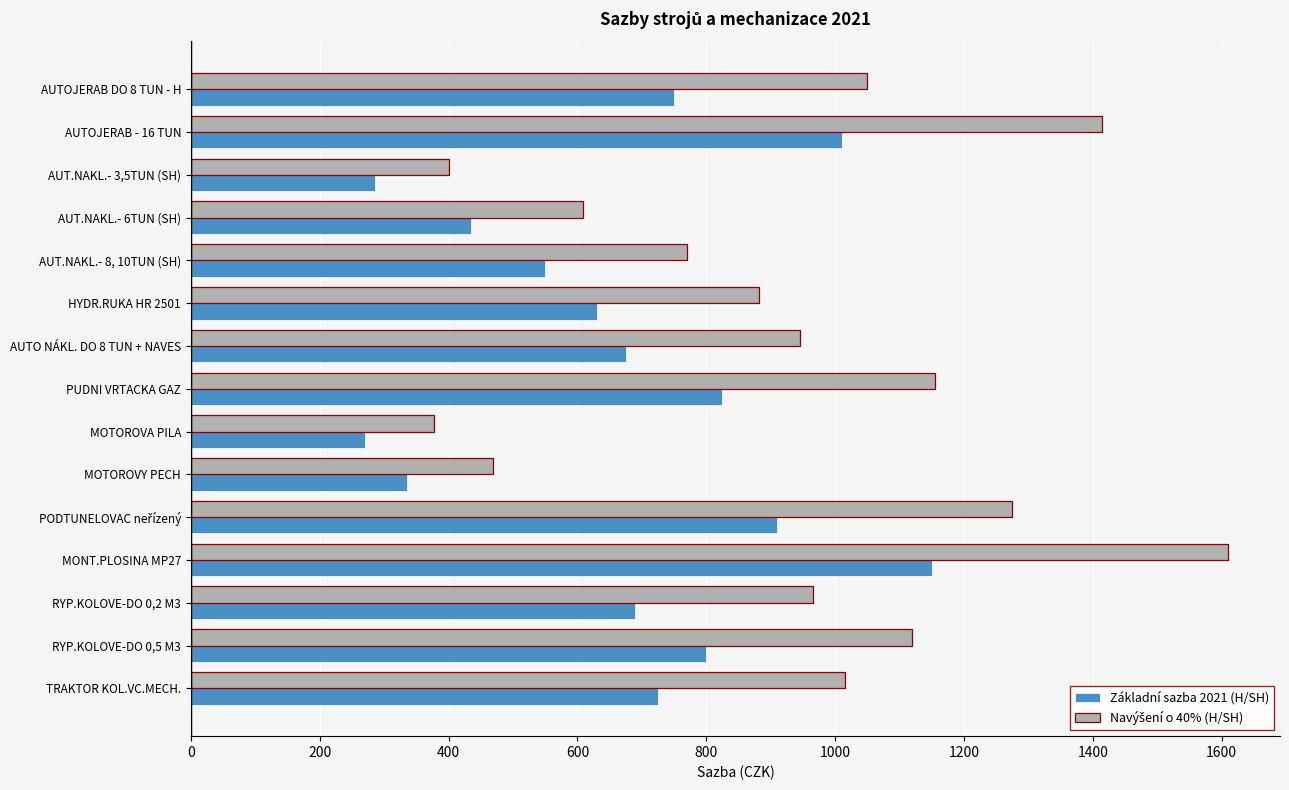

What is the difference between the highest and lowest values at AUTO NÁKL. DO 8 TUN + NAVES?

270.0